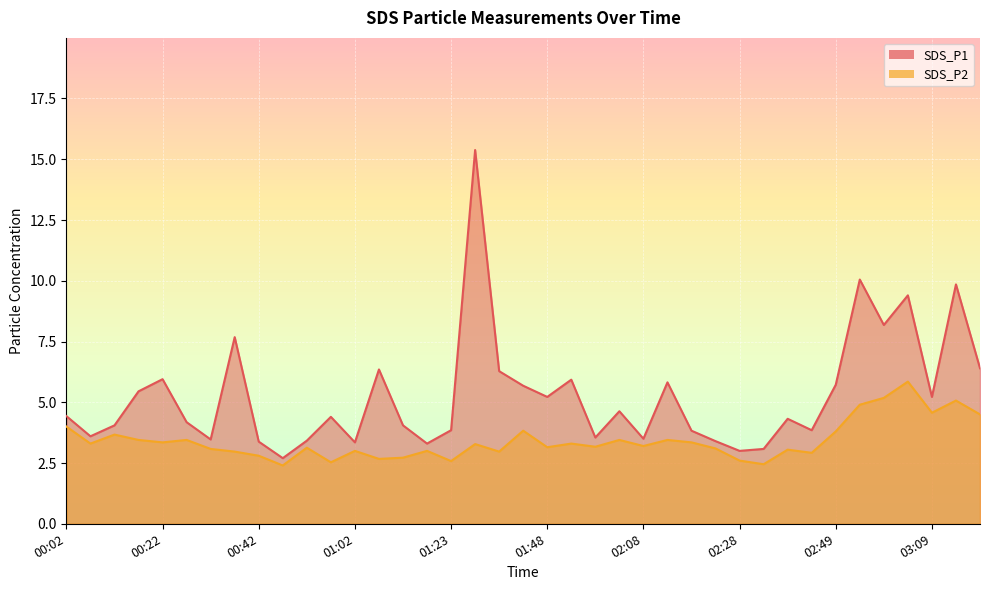

List the series in order of their peak value, lowest first.

SDS_P2, SDS_P1